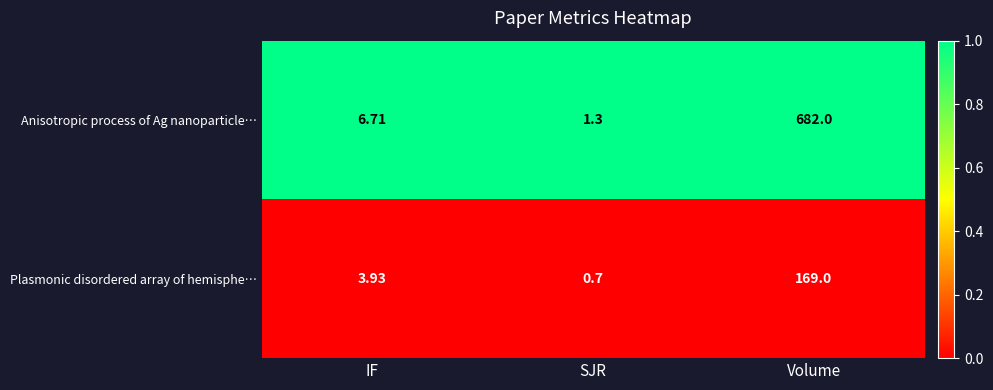

At which category is the sum across all series the highest?

Volume